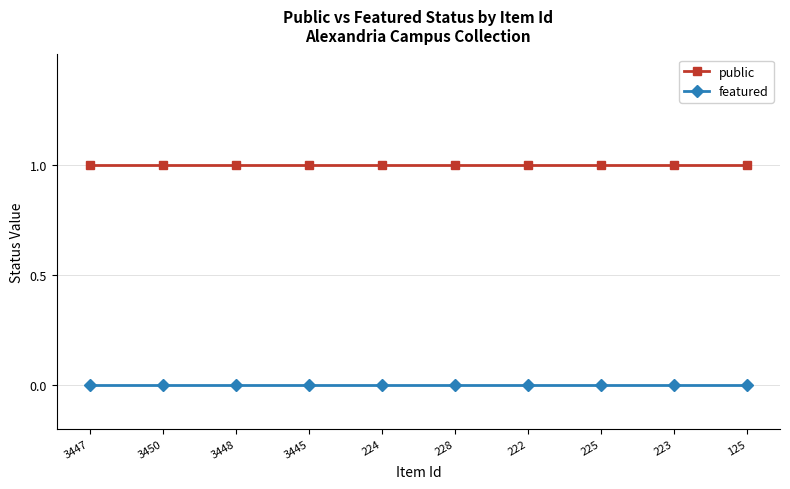

True or false: public and featured cross at least once.

False